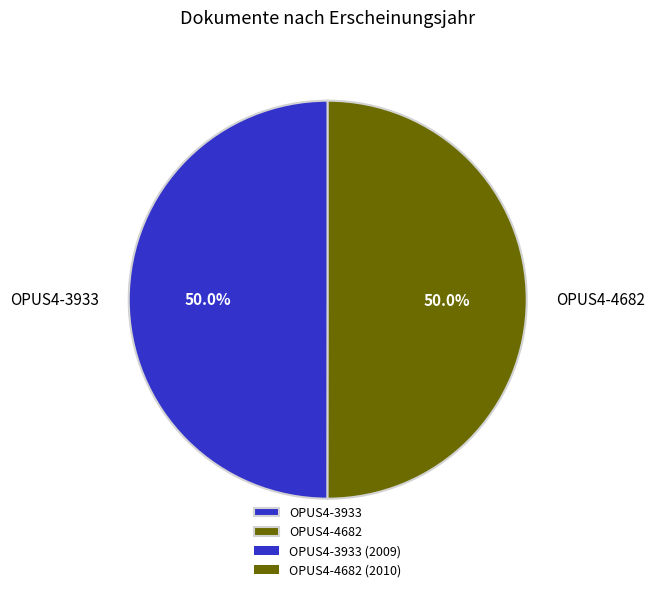

What is the ratio of the value at OPUS4-4682 to the value at OPUS4-3933?

1.0